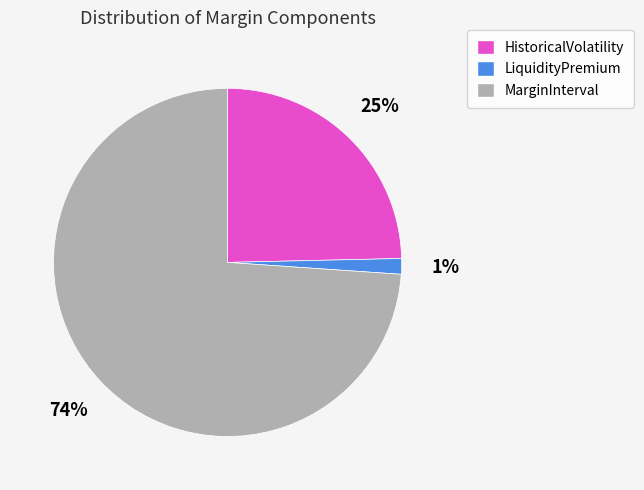

To the nearest percent, what is the combined percentage of HistoricalVolatility and LiquidityPremium?

26%